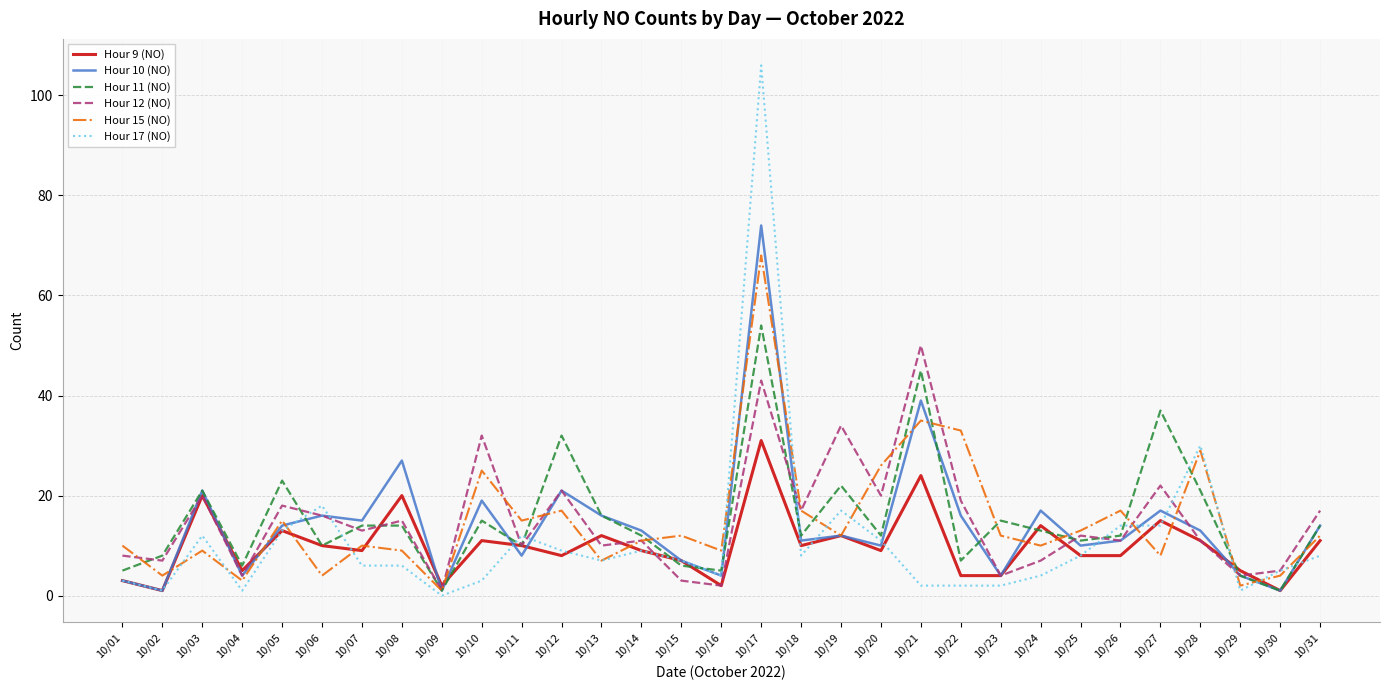

What are all the series names shown in the legend?

Hour 9 (NO), Hour 10 (NO), Hour 11 (NO), Hour 12 (NO), Hour 15 (NO), Hour 17 (NO)